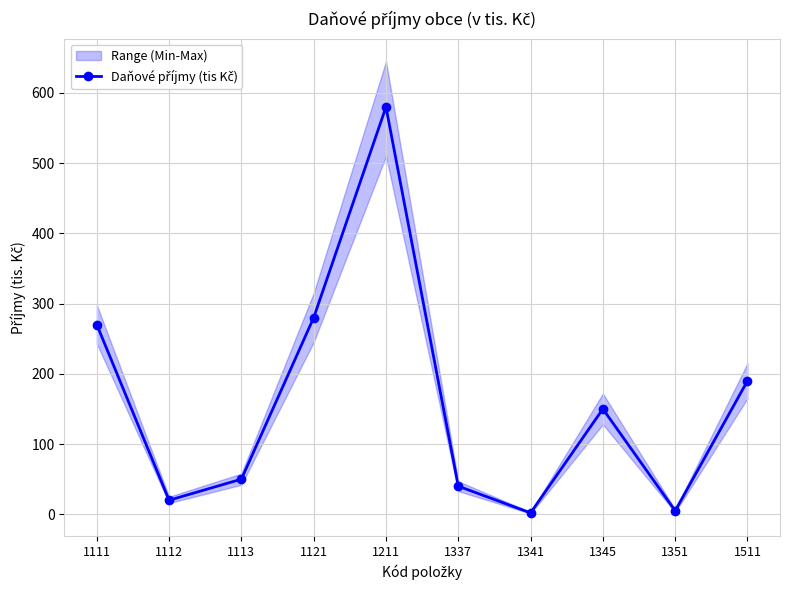

What is the sum of all values?

1587